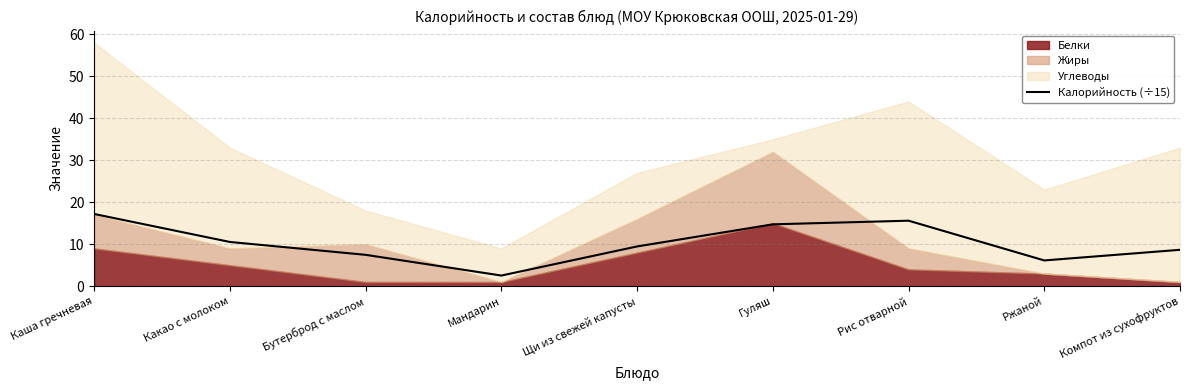

What is the lowest value of the Калорийность (÷15) series?

2.5